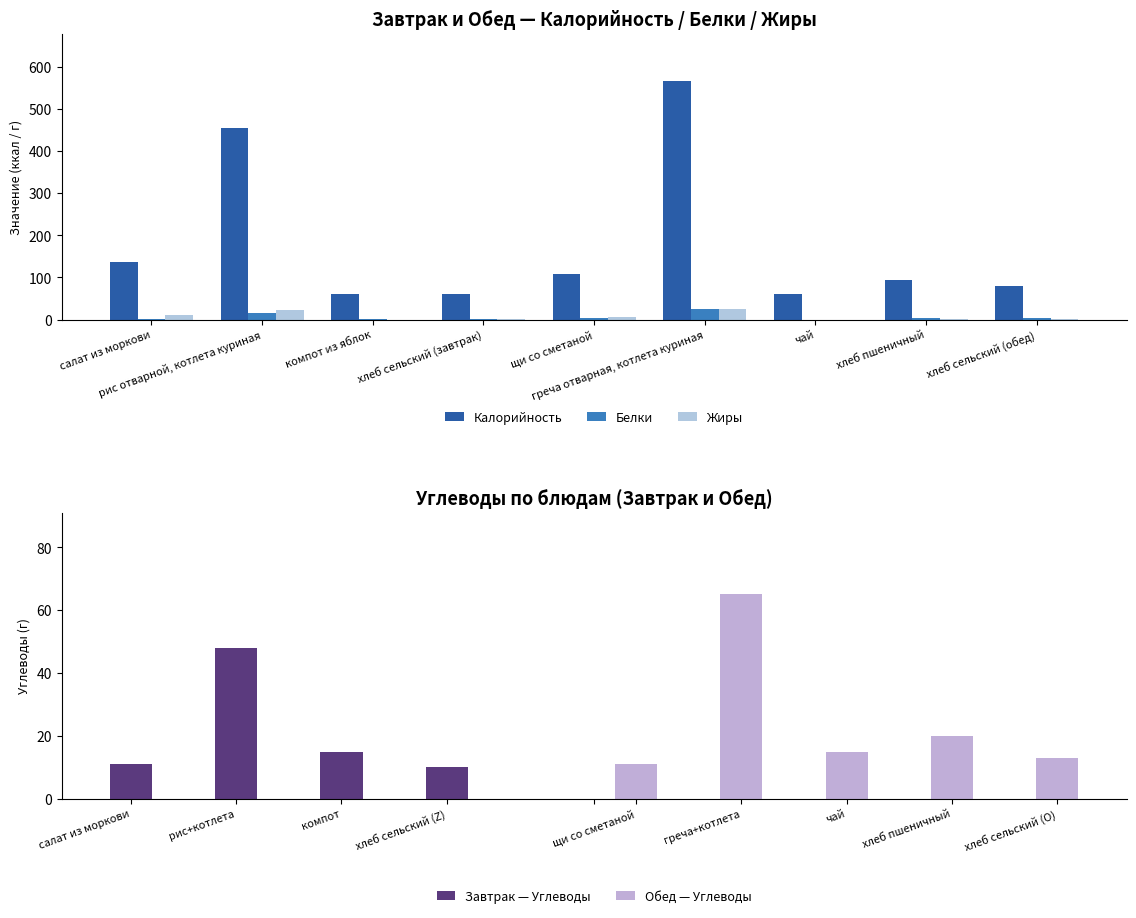

Rank the series by their maximum value, from lowest to highest.

Жиры, Белки, Калорийность